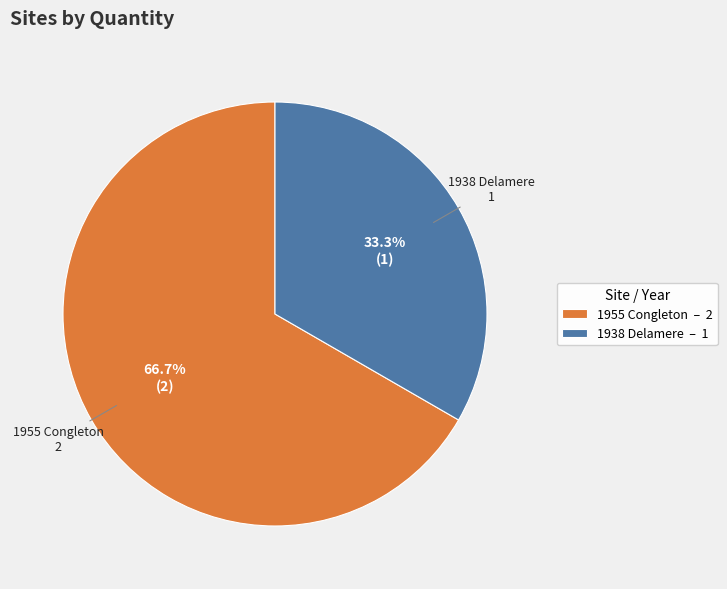

Which category accounts for the majority?

1955 Congleton